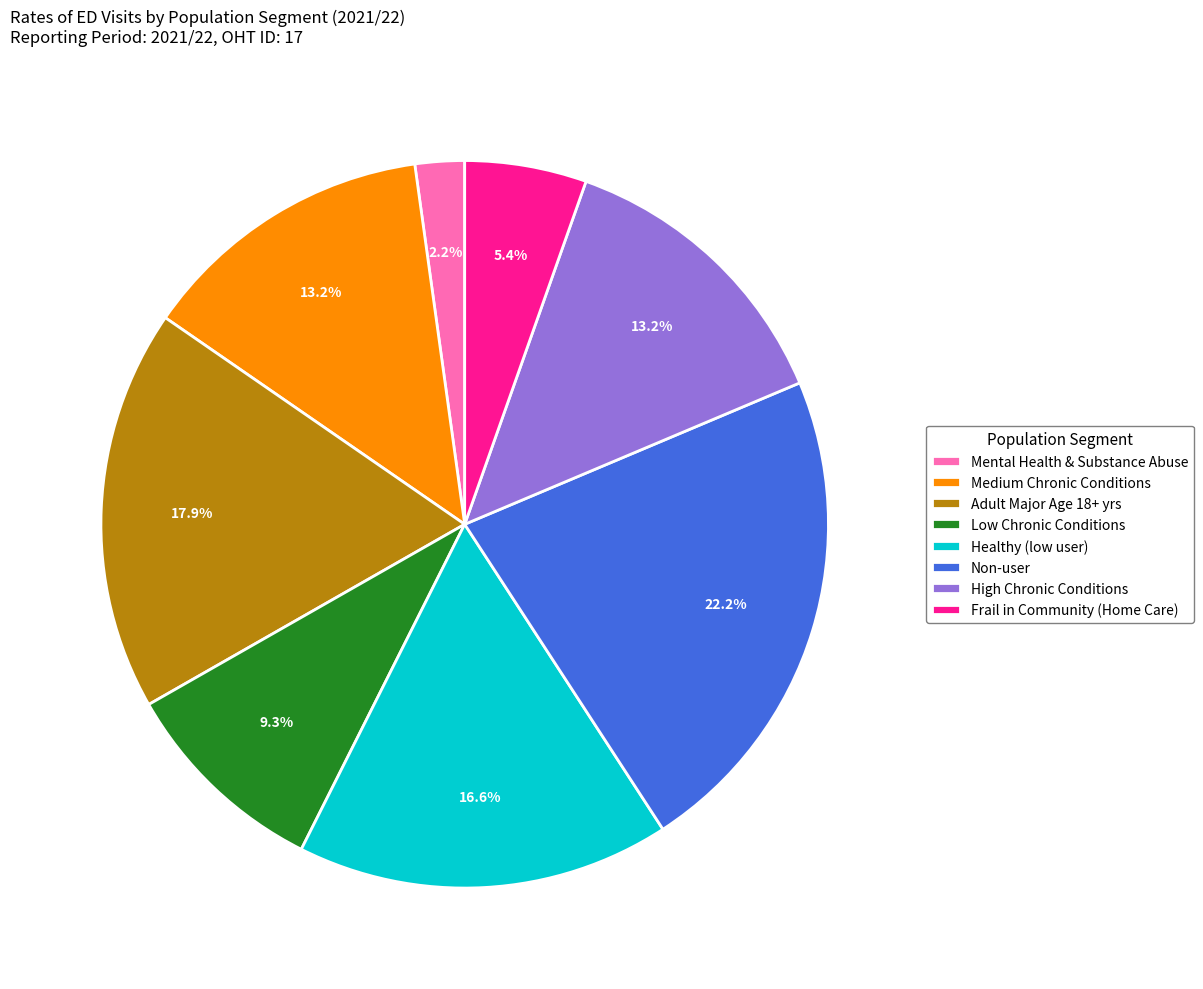

What is the ratio of the value at Non-user to the value at Healthy (low user)?

1.3